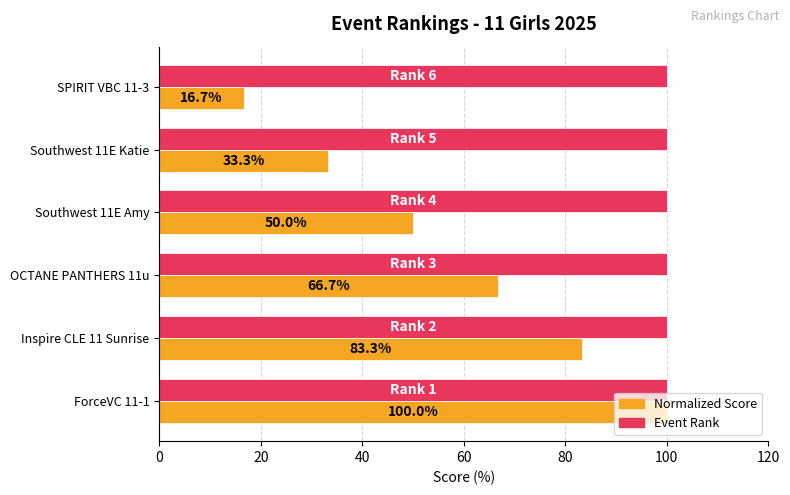

What is the total value across all series at Inspire CLE 11 Sunrise?

183.3